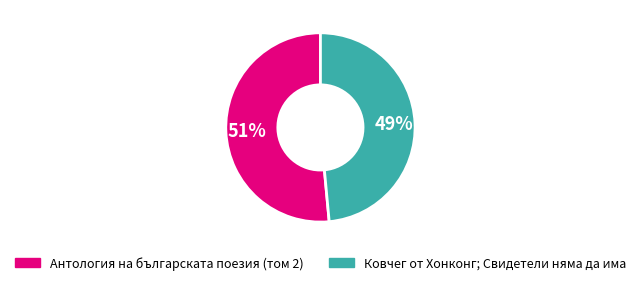

Do Ковчег от Хонконг; Свидетели няма да има and Антология на българската поезия (том 2) together represent more than half of the pie?

Yes